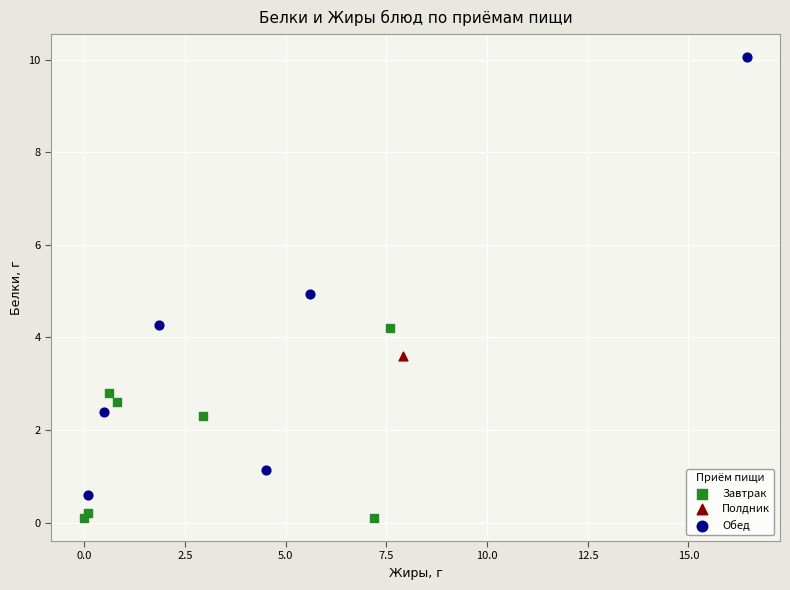

What are all the series names shown in the legend?

Завтрак, Полдник, Обед